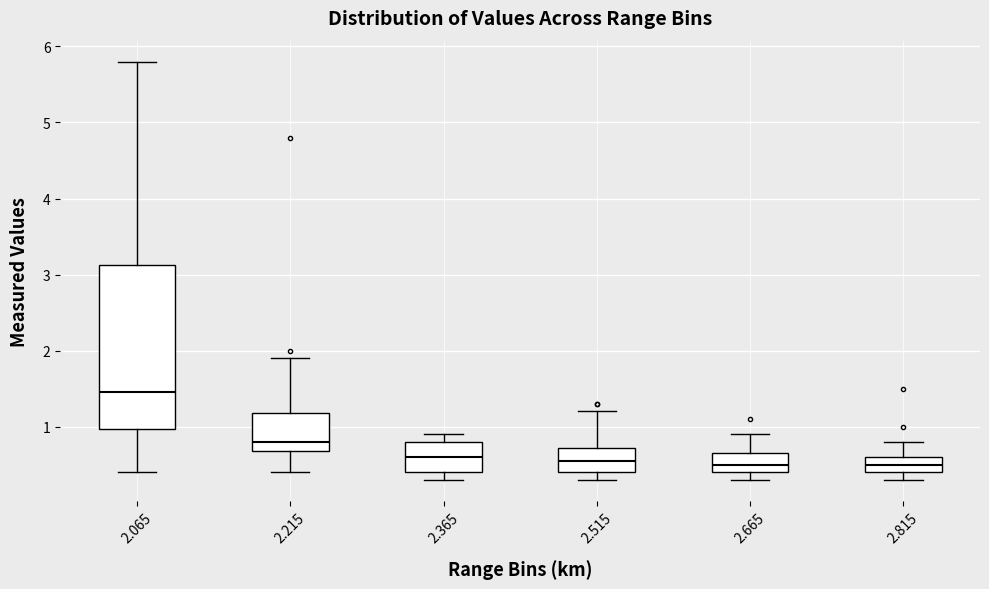

Reading left to right, read every box against the y-axis: the position of its median line, the range the box covers, and the ends of its whiskers. The values are not printed on the chart, so give them approximately, as read against the axis.

2.065: median 1.5, box 1.0 to 3.1, whiskers 0.4 to 5.8
2.215: median 0.8, box 0.7 to 1.2, whiskers 0.4 to 1.9
2.365: median 0.6, box 0.4 to 0.8, whiskers 0.3 to 0.9
2.515: median 0.6, box 0.4 to 0.7, whiskers 0.3 to 1.2
2.665: median 0.5, box 0.4 to 0.7, whiskers 0.3 to 0.9
2.815: median 0.5, box 0.4 to 0.6, whiskers 0.3 to 0.8